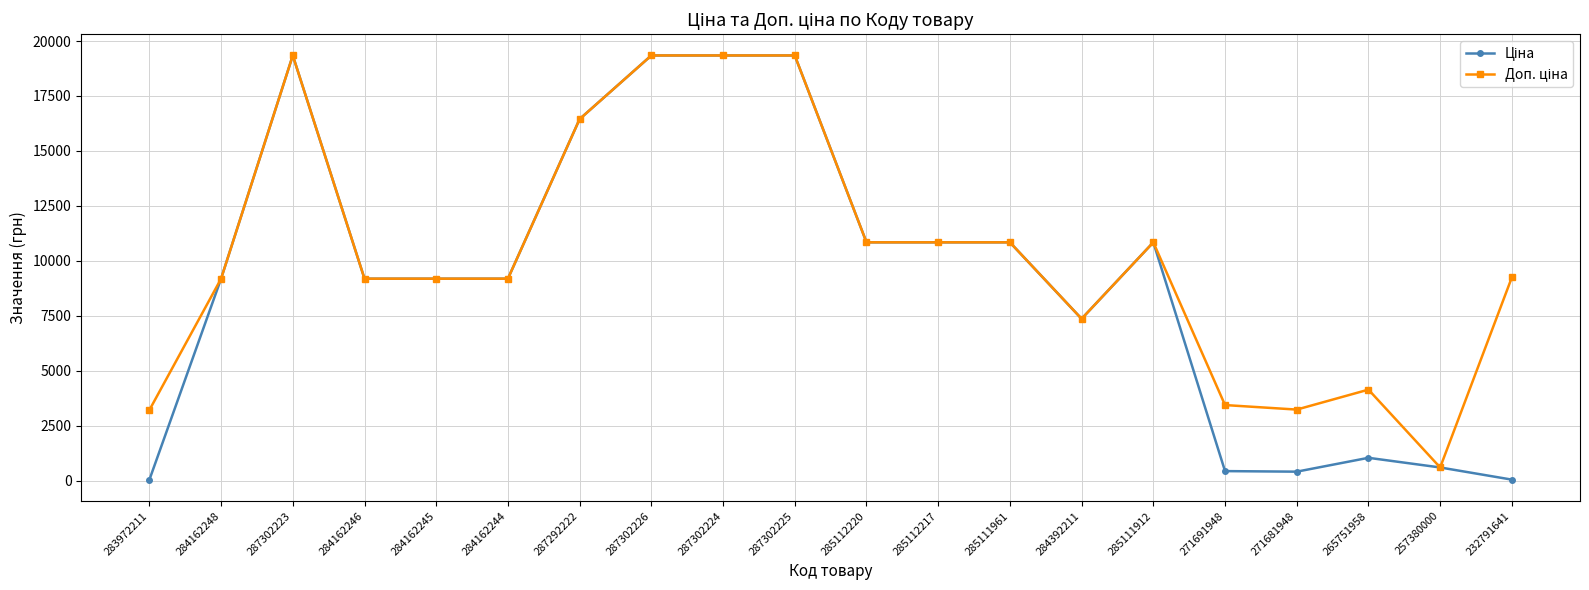

What is the total value across all series at 284392211?

14720.4